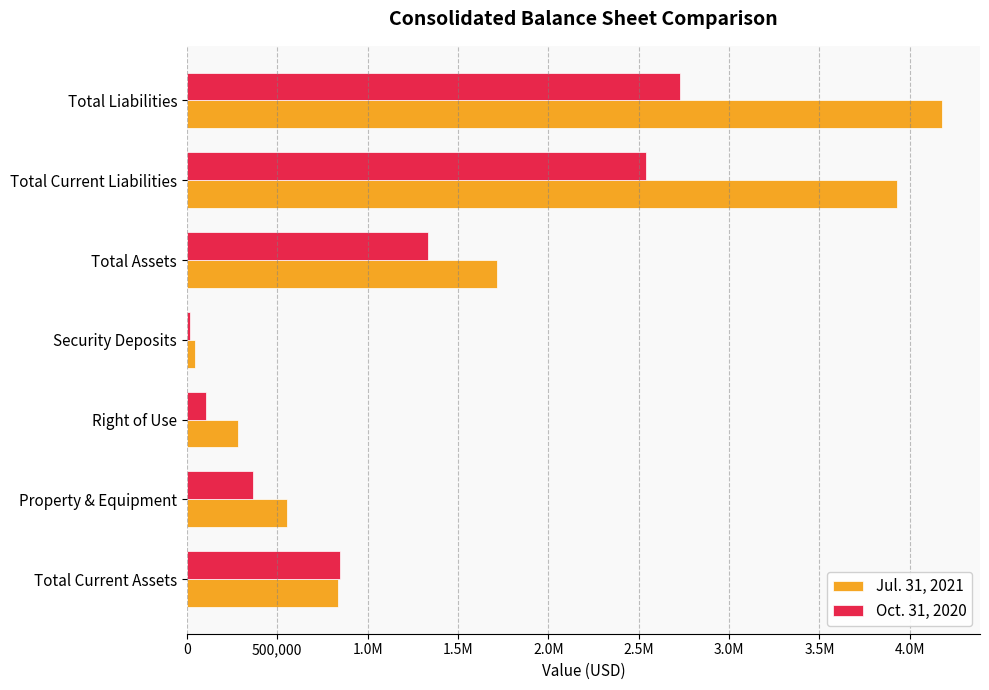

What are all the series names shown in the legend?

Jul. 31, 2021, Oct. 31, 2020